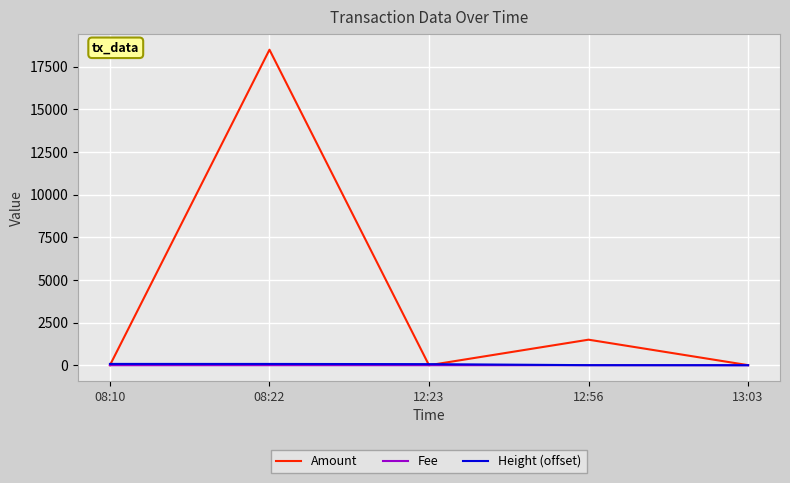

Count the number of categories in the chart.

5